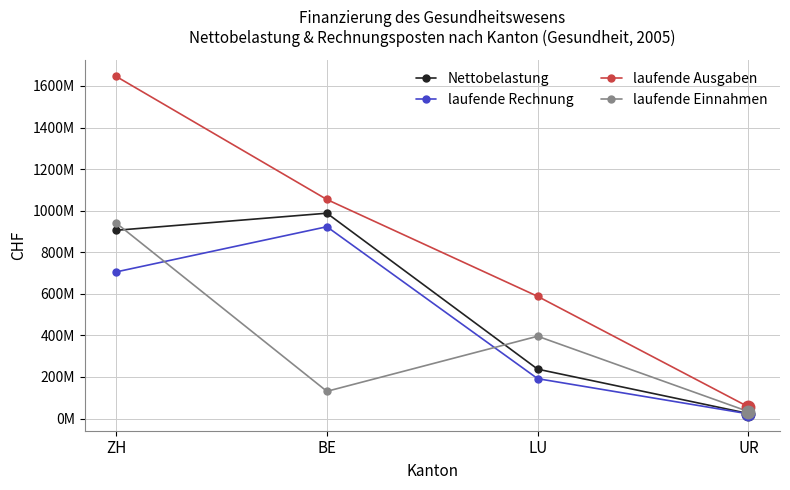

Reading left to right, transcribe all the data shown in this chart.

Nettobelastung: ZH=905664550	BE=987926551	LU=237539883	UR=24178209
laufende Rechnung: ZH=705410349	BE=922868872	LU=191873880	UR=22581978
laufende Ausgaben: ZH=1646092607	BE=1053866331	LU=587881005	UR=56251383
laufende Einnahmen: ZH=940682258	BE=130997458	LU=396007125	UR=33669405